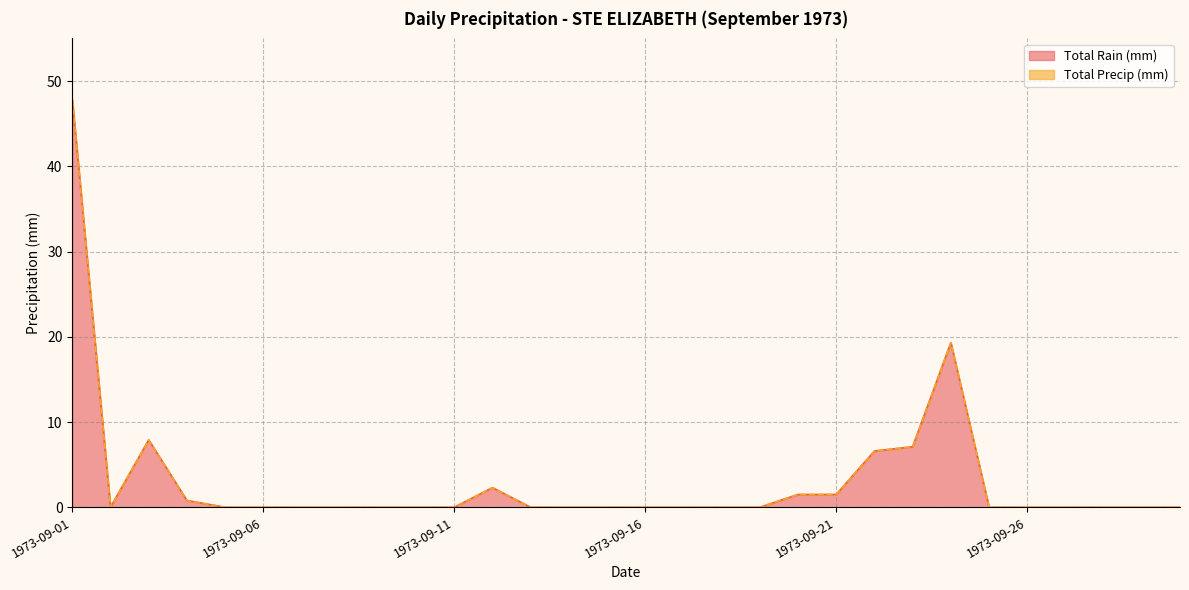

Which category has the lowest value across all series?

1973-09-02